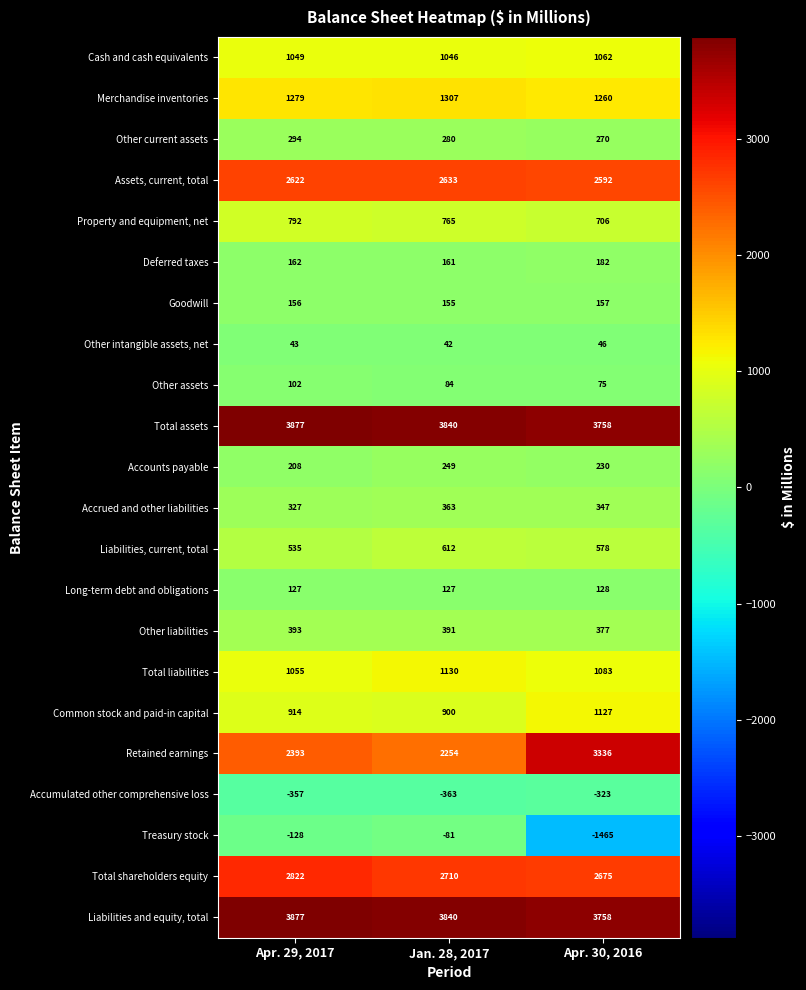

What is the highest value of the Liabilities, current, total series?

612